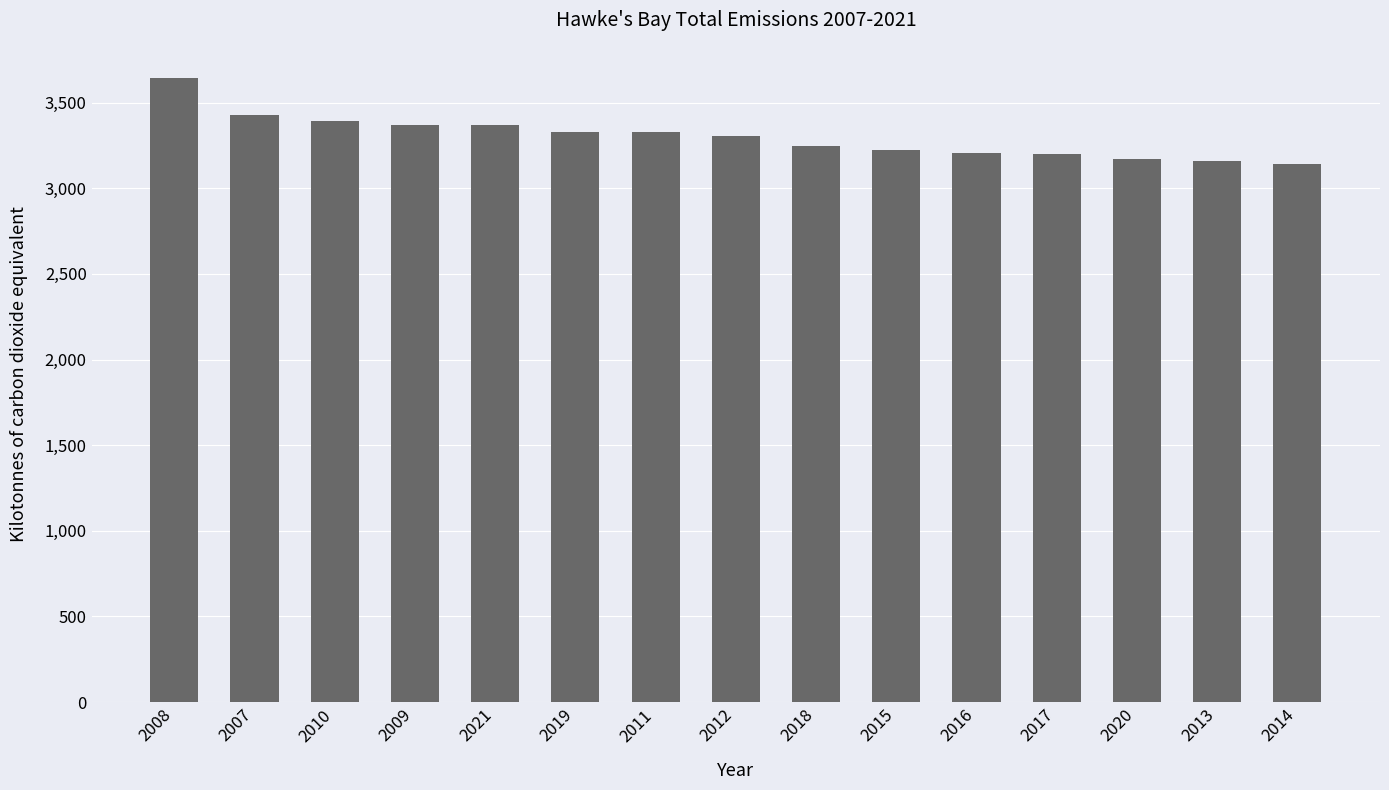

Between 2010 and 2019, which is larger?

2010